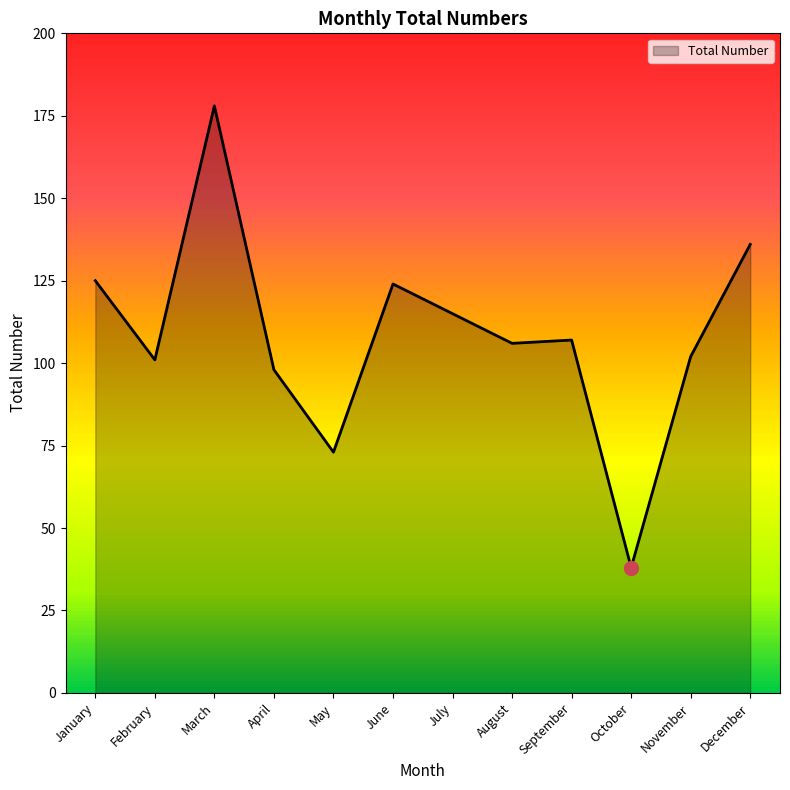

What is the maximum value shown in the chart?

178